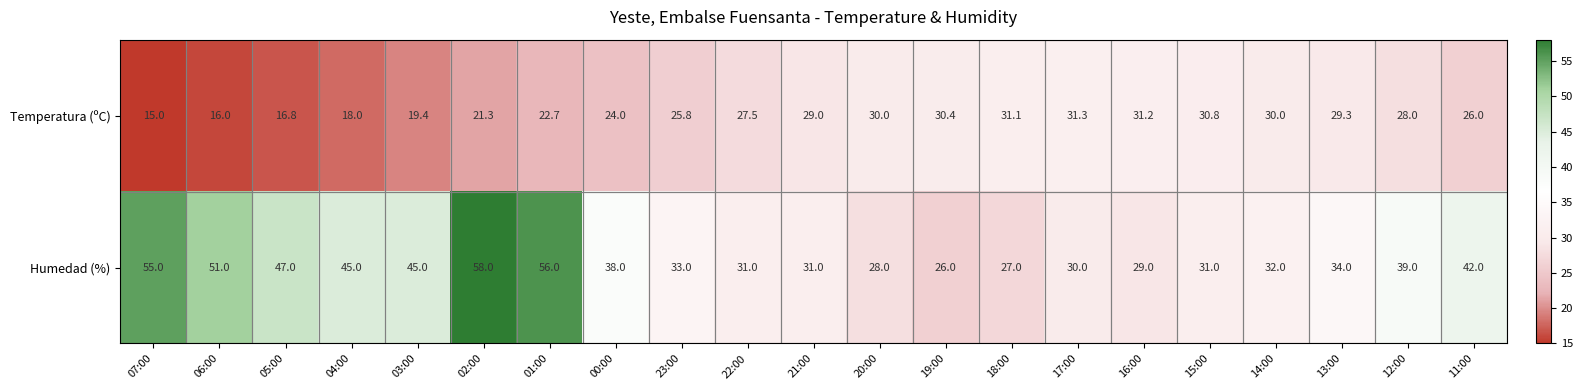

Rank the series by their average value, from lowest to highest.

Temperatura (ºC), Humedad (%)